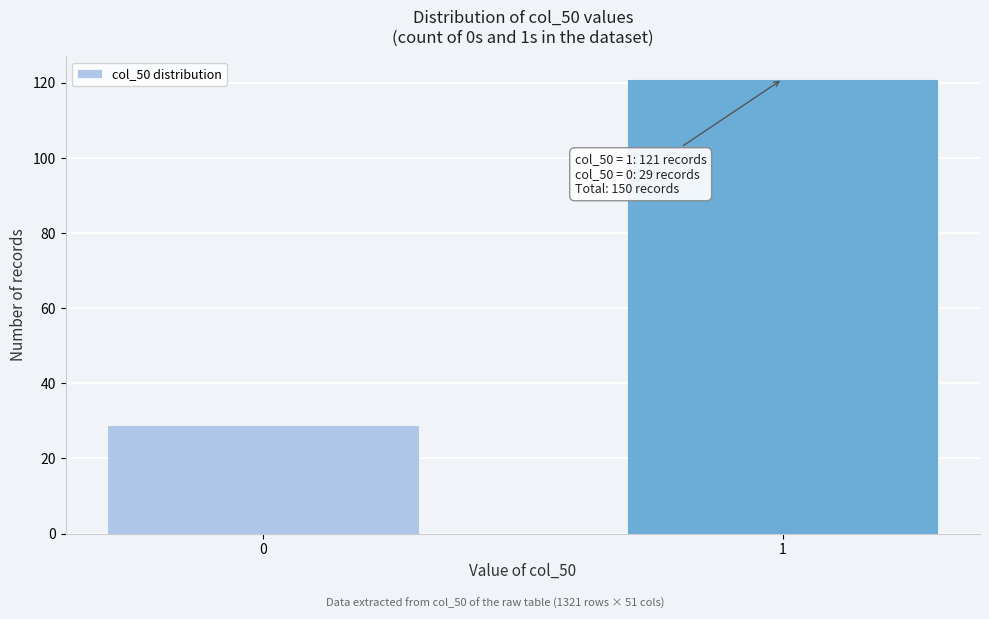

Reading right to left, what are all the values shown in this chart?

121	29